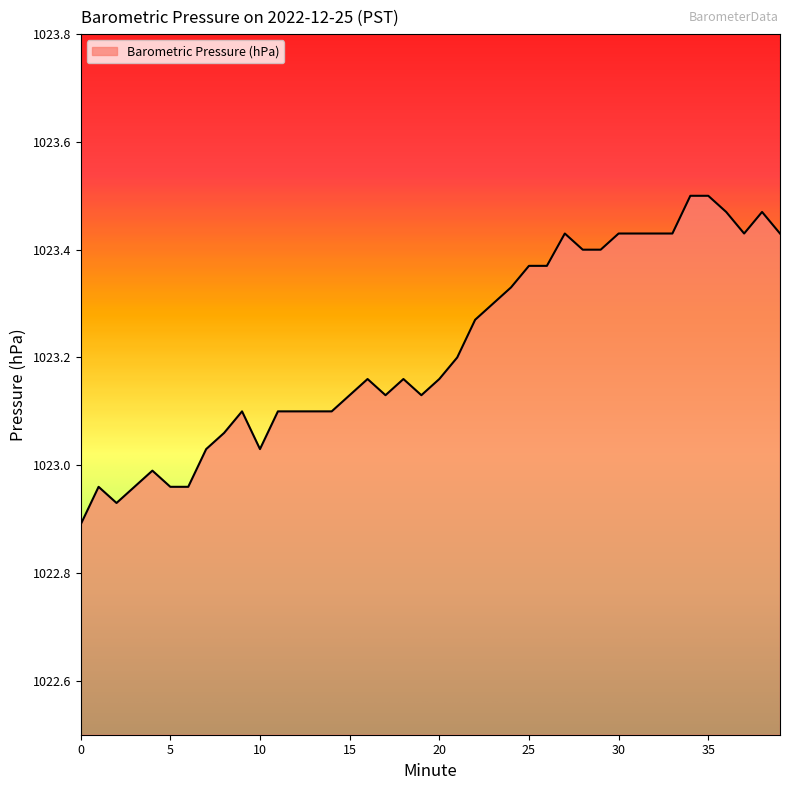

Reading left to right, extract all data points from this chart.

1022.9	1023.0	1022.9	1023.0	1023.0	1023.0	1023.0	1023.0	1023.1	1023.1	1023.0	1023.1	1023.1	1023.1	1023.1	1023.1	1023.2	1023.1	1023.2	1023.1	1023.2	1023.2	1023.3	1023.3	1023.3	1023.4	1023.4	1023.4	1023.4	1023.4	1023.4	1023.4	1023.4	1023.4	1023.5	1023.5	1023.5	1023.4	1023.5	1023.4